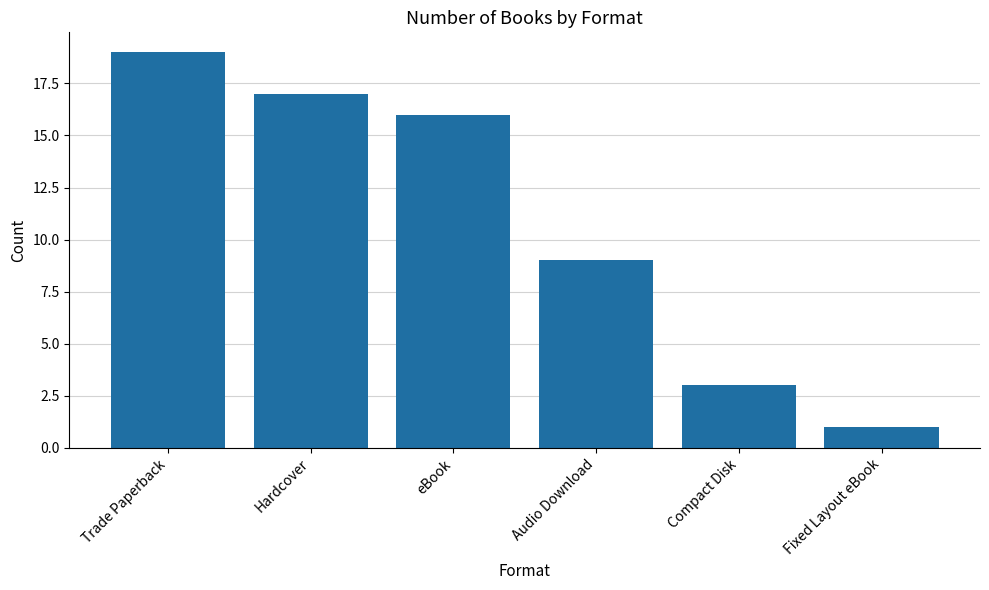

What is the ratio of the value at Hardcover to the value at Compact Disk?

5.7